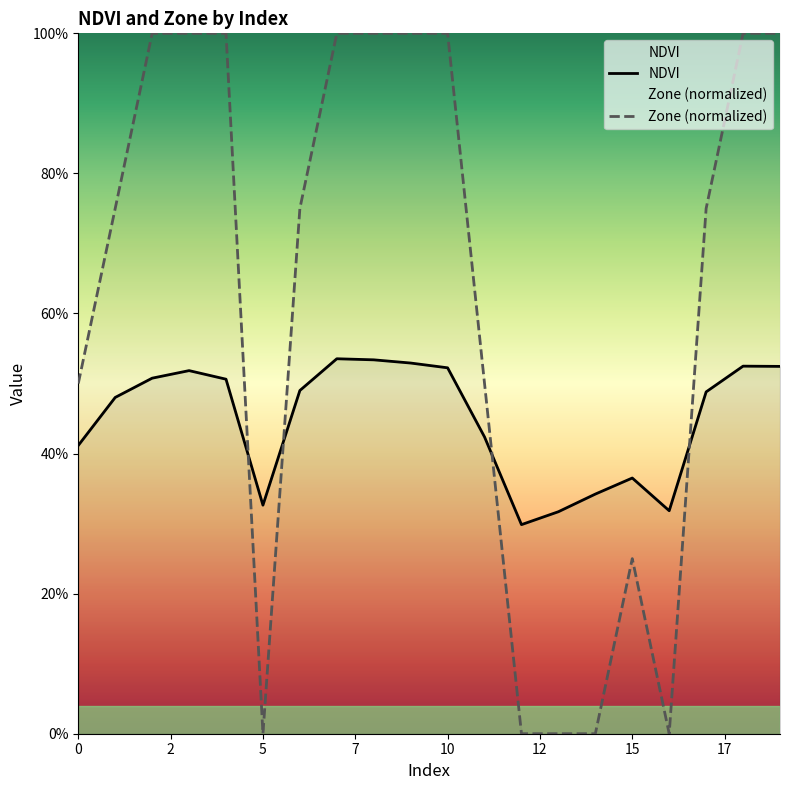

Rank the series by their maximum value, from lowest to highest.

NDVI, Zone (normalized)